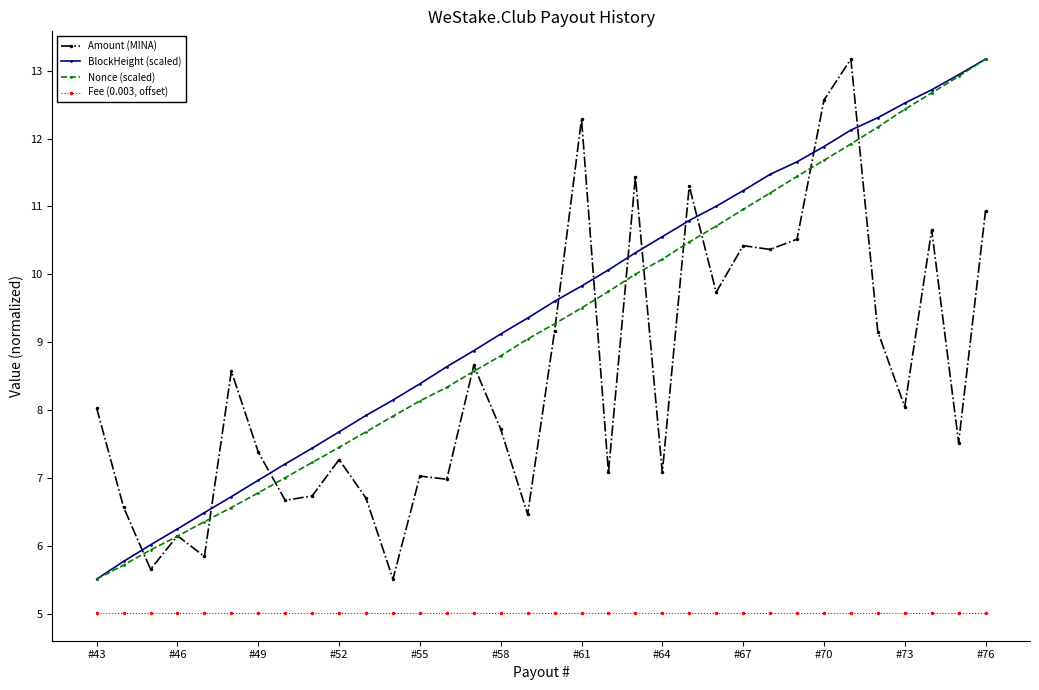

How many series are shown in this chart?

4